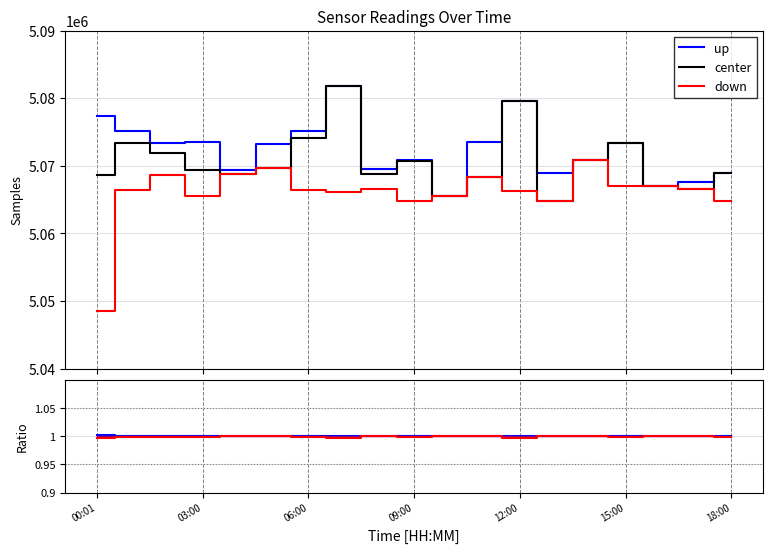

How many series are shown in this chart?

3